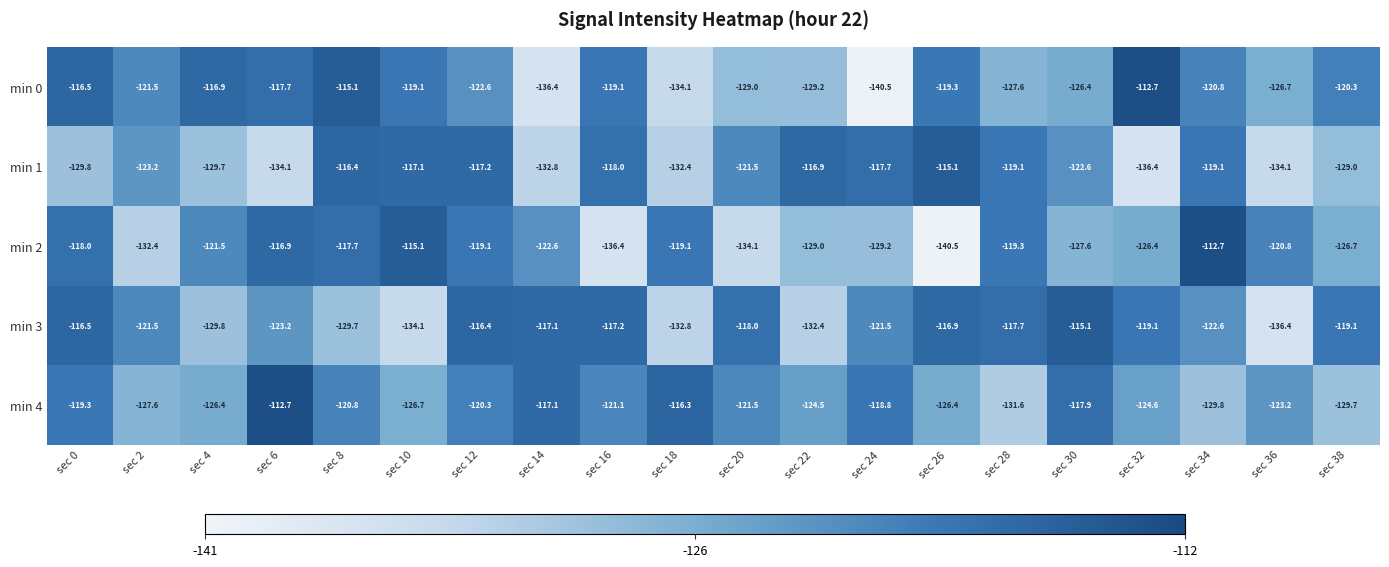

How many data points in min 2 are less than -121?

11